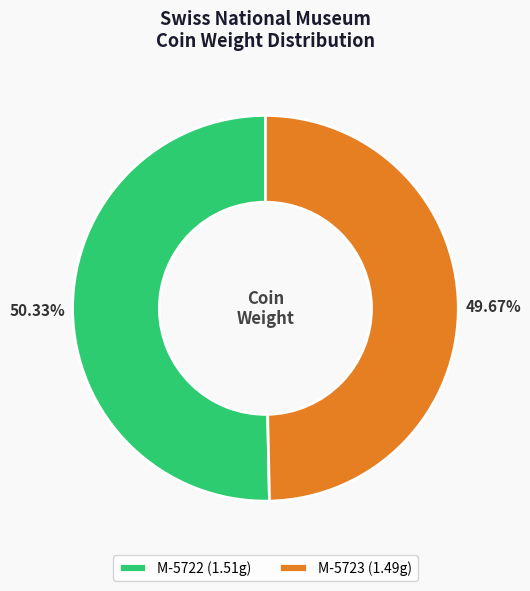

Which slice is the smallest?

M-5723